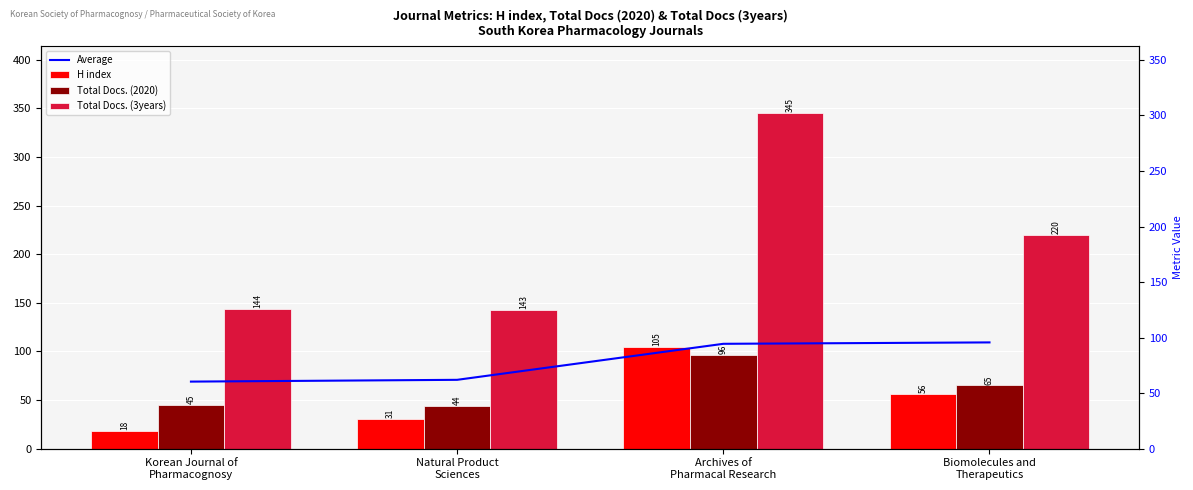

What is the label of the 3rd bar from the left?

Archives of
Pharmacal Research